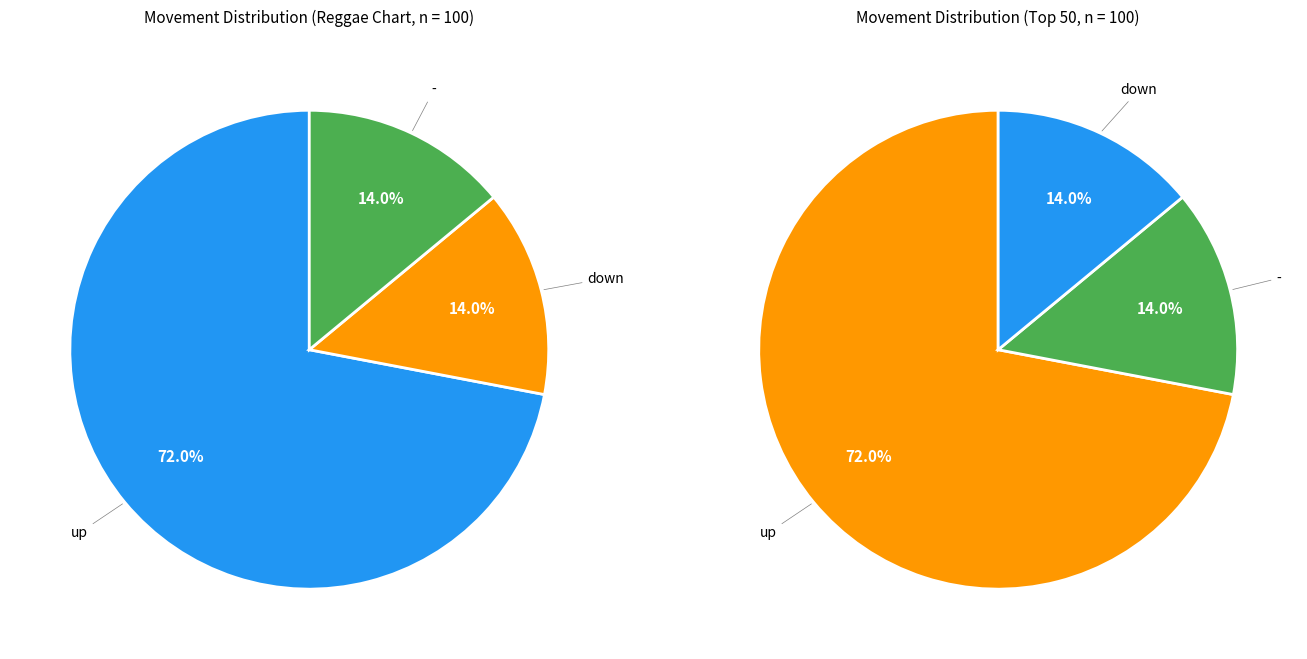

What is the change in value from up to down?

-58